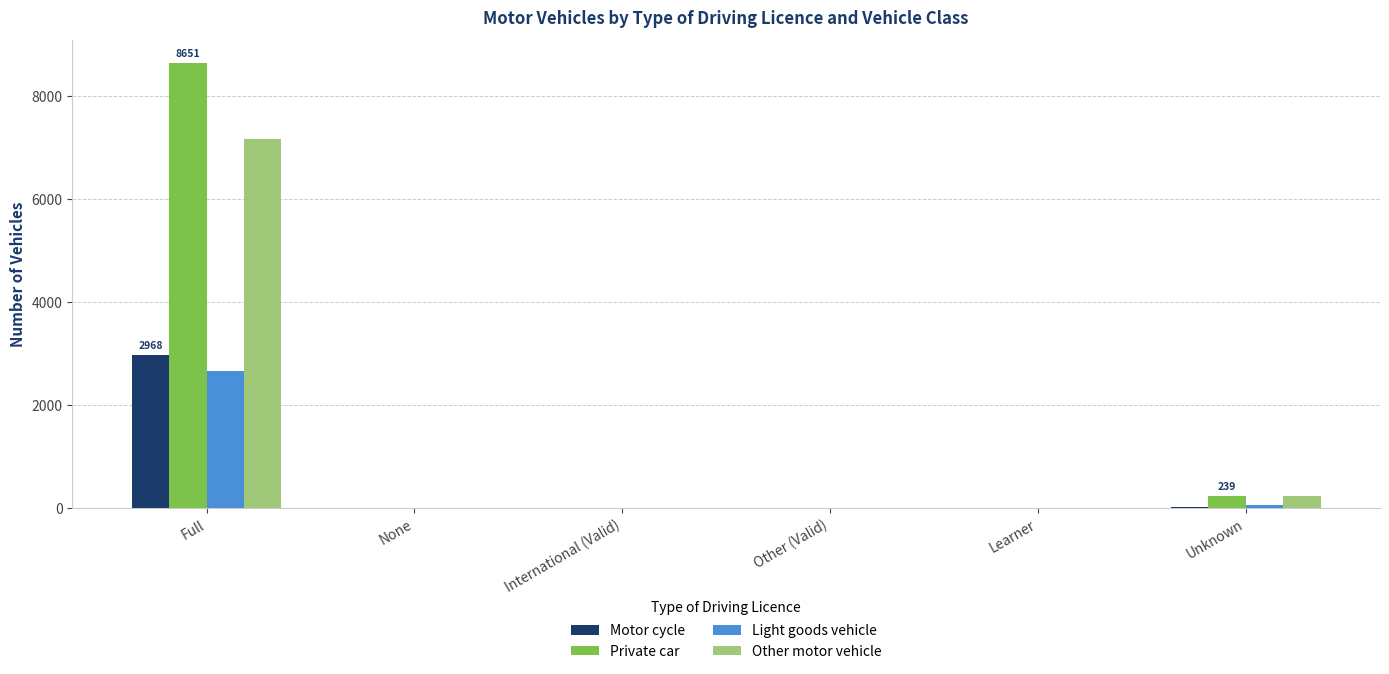

What is the sum of all Private car values?

8895